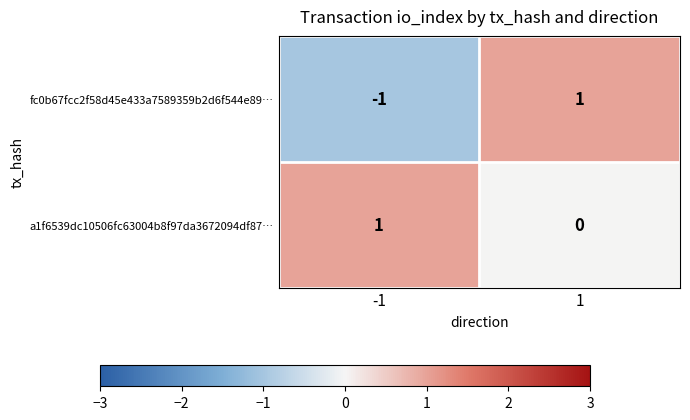

How many distinct data groups are displayed?

2